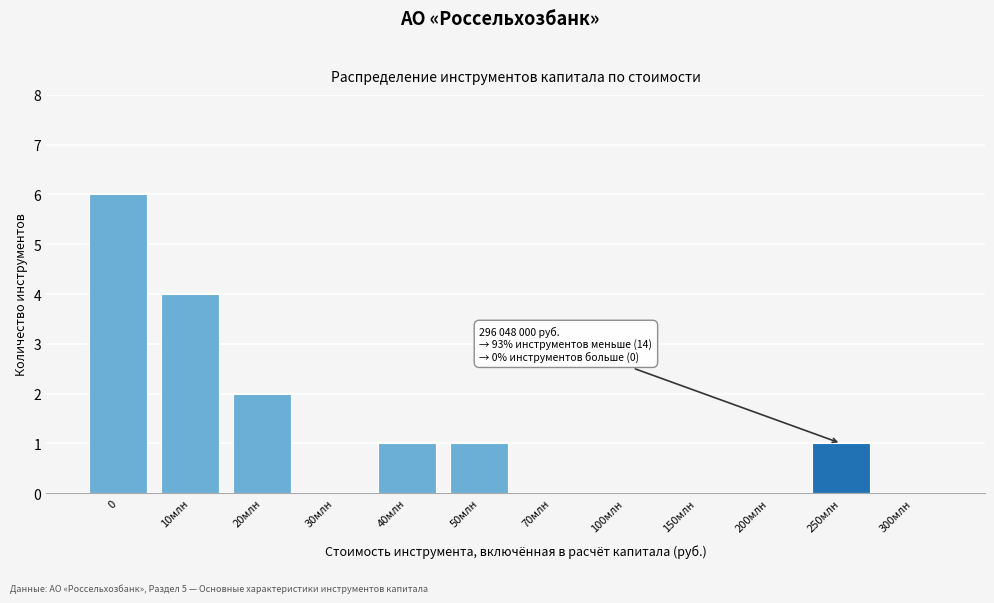

Reading left to right, what are all the values shown in this chart?

0=6	10млн=4	20млн=2	30млн=0	40млн=1	50млн=1	70млн=0	100млн=0	150млн=0	200млн=0	250млн=1	300млн=0